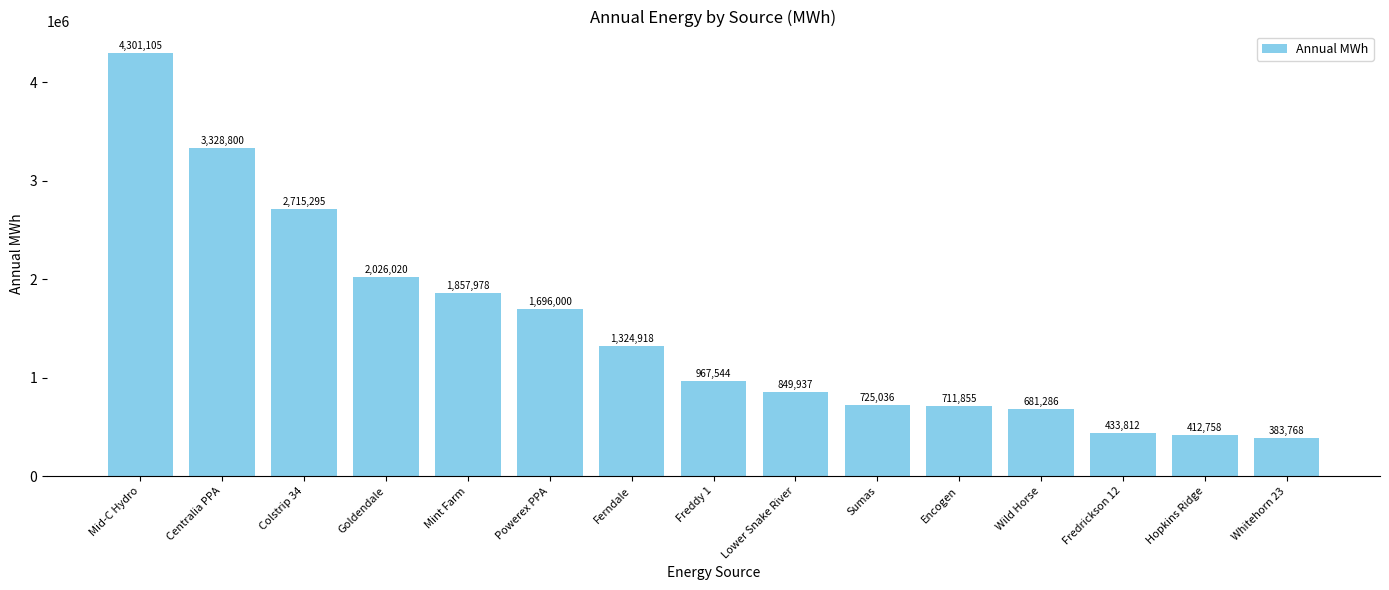

The chart shows a value of 257211.7 at Sumas. True or false?

False